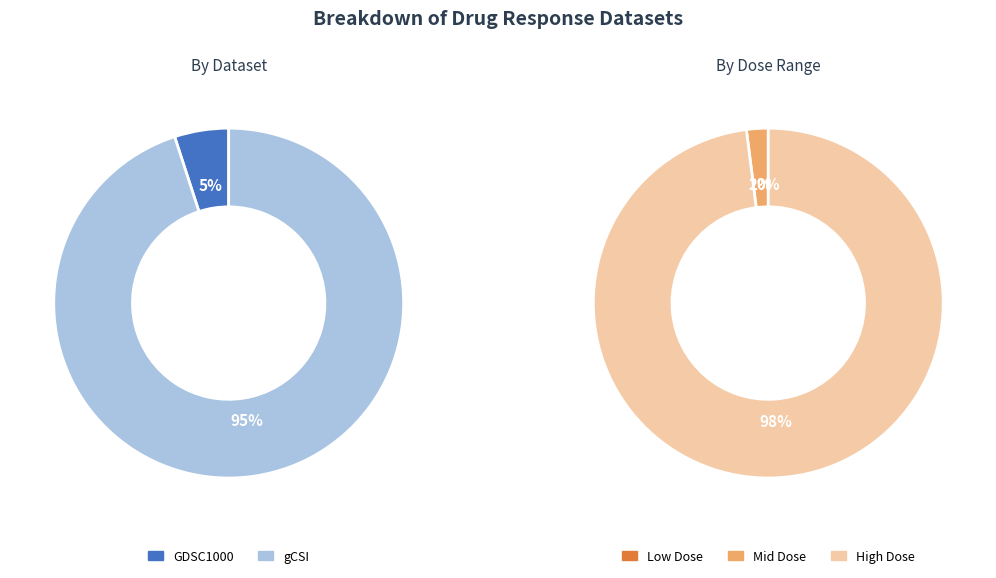

Rank the series by their maximum value, from lowest to highest.

GDSC1000, gCSI